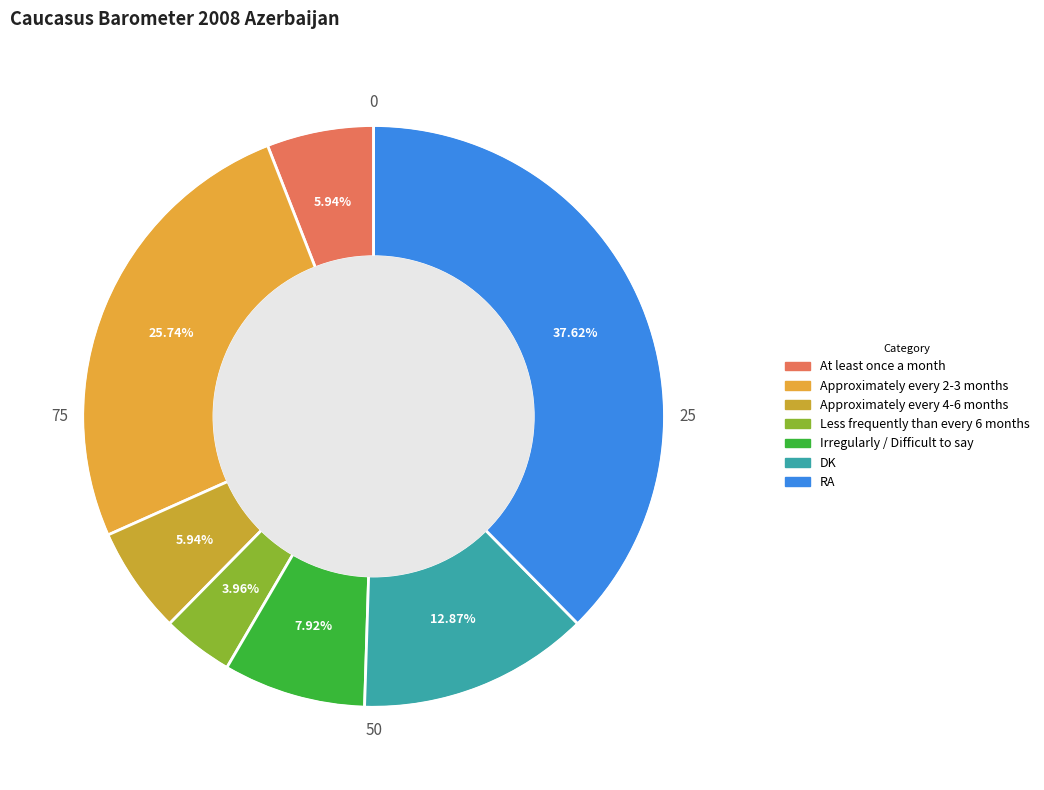

Which category has the smallest portion of the pie?

Less frequently than every 6 months